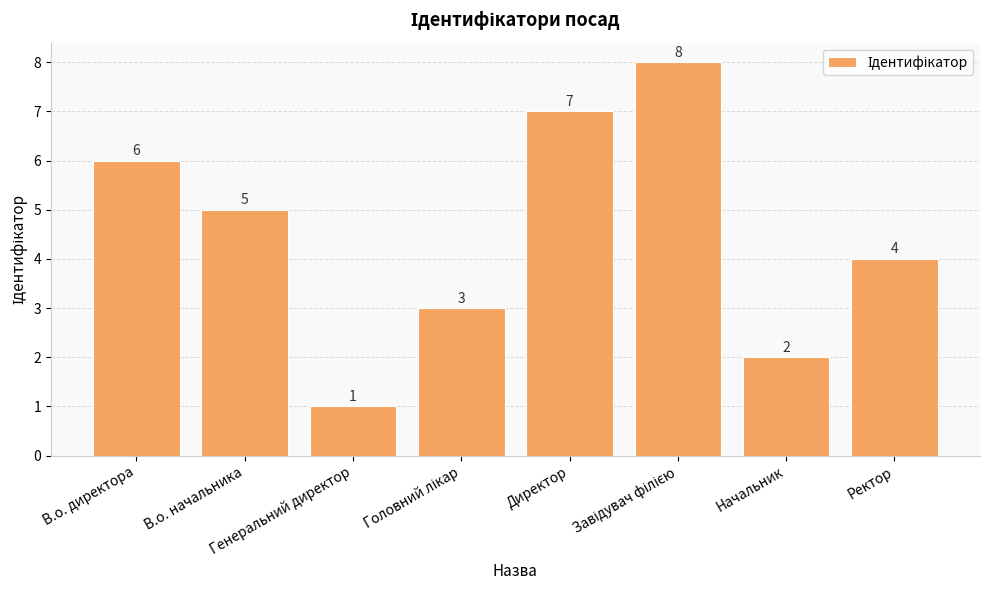

Count the values in the range 3 to 7.

5